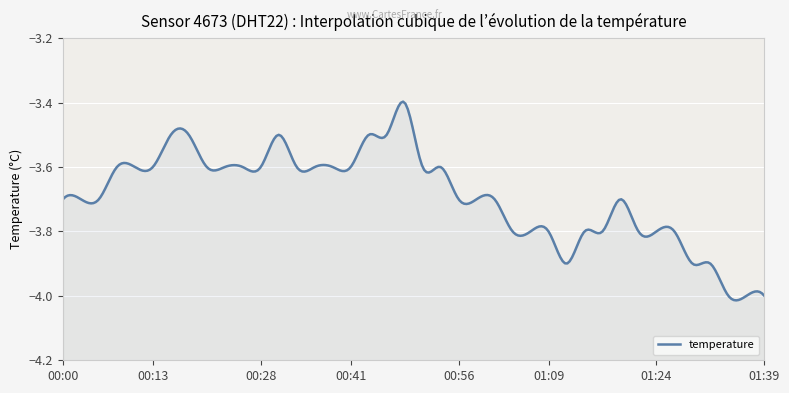

Reading right to left, list all the values displayed in this chart.

01:39=-4.0	01:36=-4.0	01:34=-4.0	01:31=-3.9	01:29=-3.9	01:26=-3.8	01:24=-3.8	01:21=-3.8	01:19=-3.7	01:16=-3.8	01:14=-3.8	01:11=-3.9	01:09=-3.8	01:06=-3.8	01:04=-3.8	01:01=-3.7	00:59=-3.7	00:56=-3.7	00:54=-3.6	00:51=-3.6	00:49=-3.4	00:46=-3.5	00:44=-3.5	00:41=-3.6	00:38=-3.6	00:36=-3.6	00:33=-3.6	00:31=-3.5	00:28=-3.6	00:25=-3.6	00:23=-3.6	00:20=-3.6	00:18=-3.5	00:15=-3.5	00:13=-3.6	00:10=-3.6	00:08=-3.6	00:05=-3.7	00:03=-3.7	00:00=-3.7